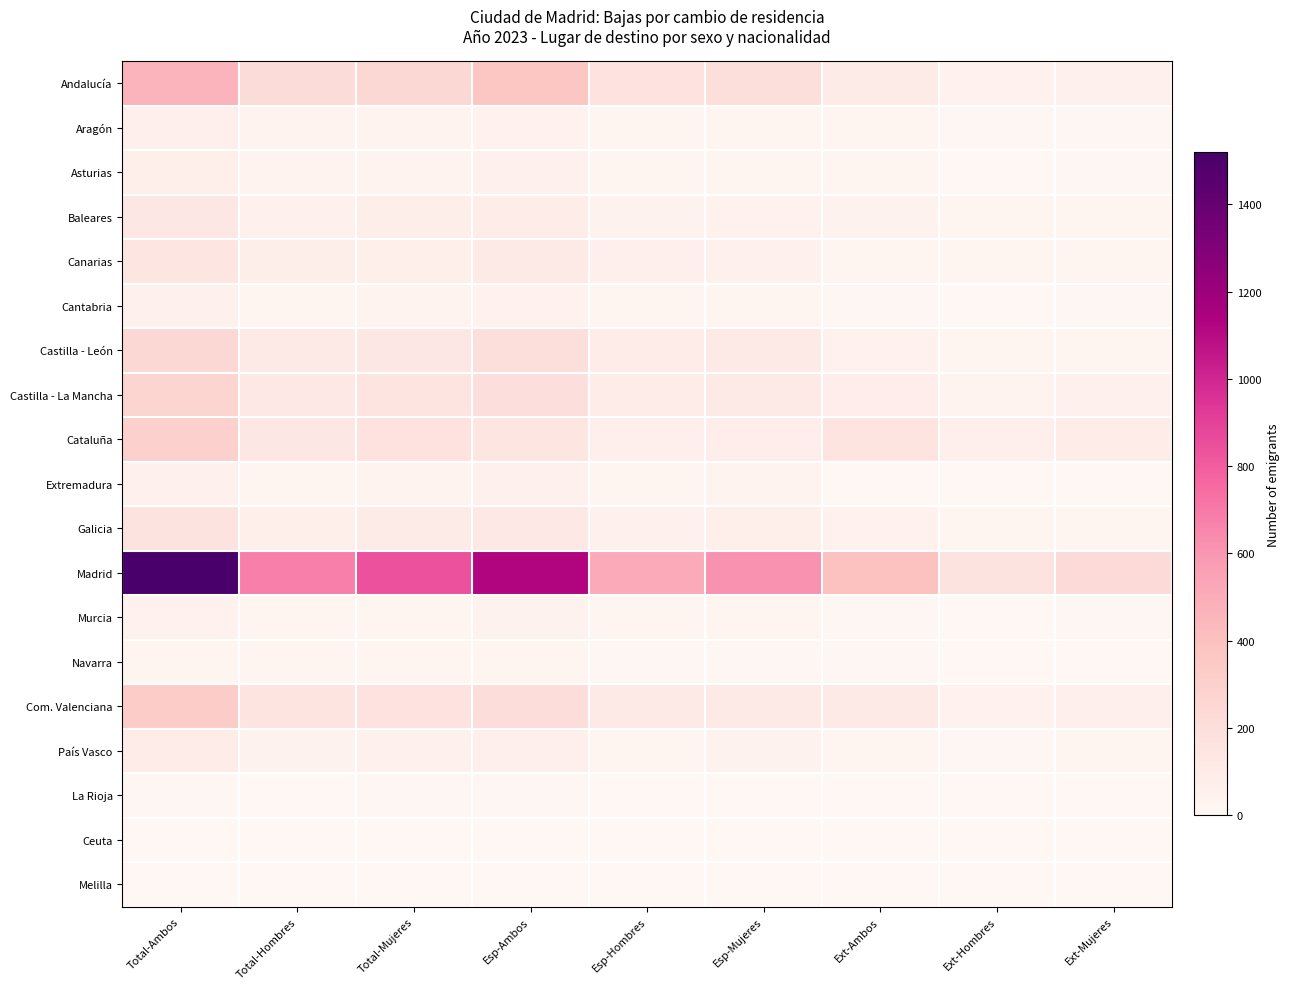

At Total-Ambos, list the series in order from largest to smallest.

Madrid, Andalucía, Com. Valenciana, Cataluña, Castilla - La Mancha, Castilla - León, Galicia, Canarias, Baleares, País Vasco, Asturias, Aragón, Extremadura, Cantabria, Murcia, Navarra, La Rioja, Ceuta, Melilla